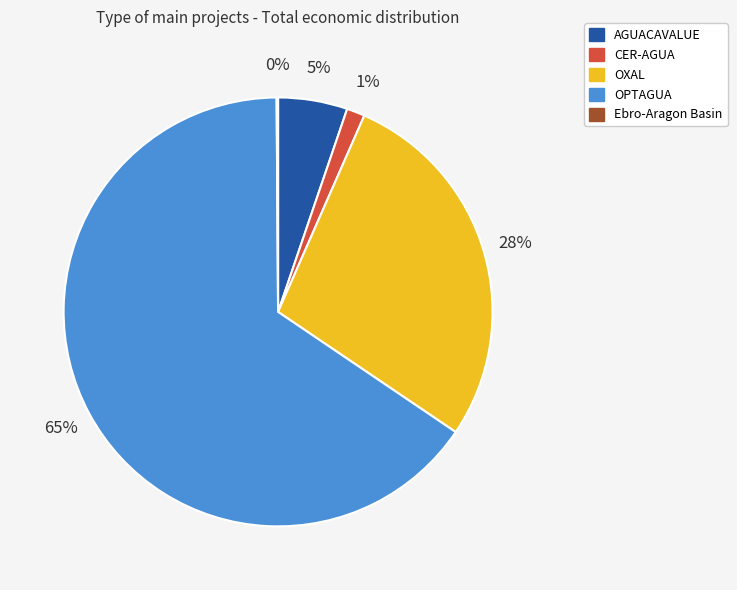

To the nearest percent, what is the difference between the CER-AGUA and AGUACAVALUE slice percentages?

4%